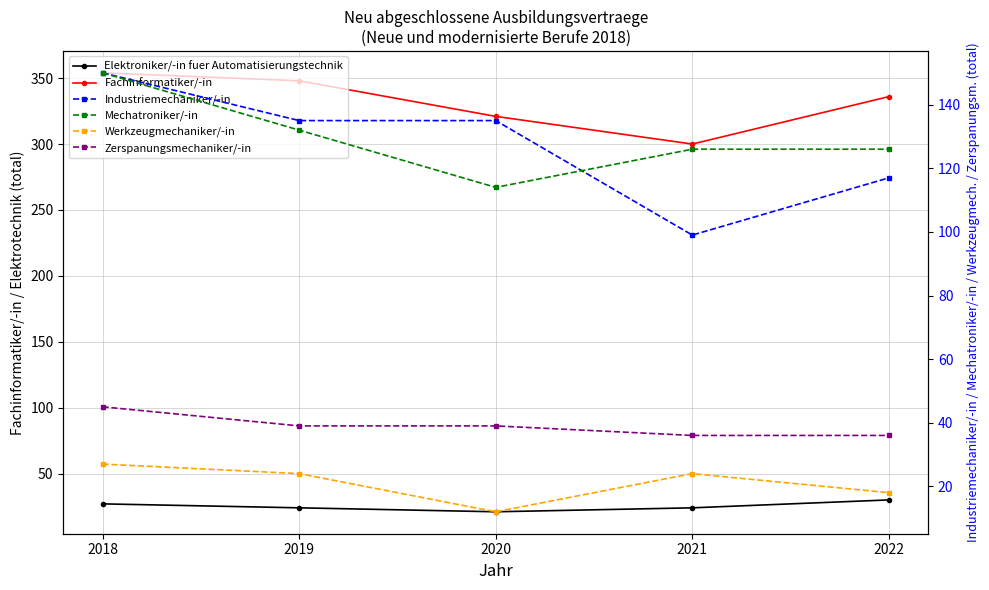

In Werkzeugmechaniker/-in, how many points are lower than both neighbors (excluding endpoints)?

1